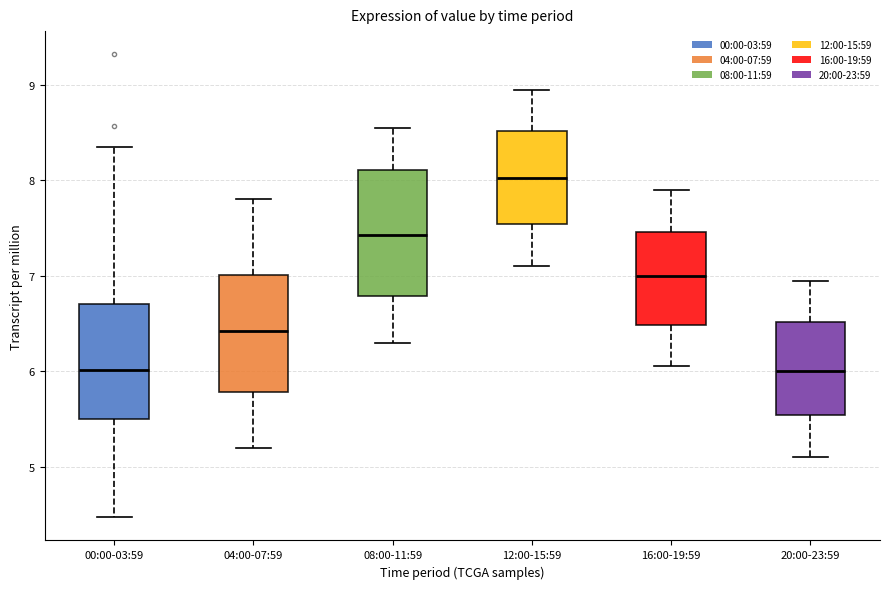

Reading left to right, read every box against the y-axis: the position of its median line, the range the box covers, and the ends of its whiskers. The values are not printed on the chart, so give them approximately, as read against the axis.

00:00-03:59: median 6.0, box 5.5 to 6.7, whiskers 4.5 to 8.4
04:00-07:59: median 6.4, box 5.8 to 7.0, whiskers 5.2 to 7.8
08:00-11:59: median 7.4, box 6.8 to 8.1, whiskers 6.3 to 8.6
12:00-15:59: median 8.0, box 7.5 to 8.5, whiskers 7.1 to 9.0
16:00-19:59: median 7.0, box 6.5 to 7.5, whiskers 6.1 to 7.9
20:00-23:59: median 6.0, box 5.5 to 6.5, whiskers 5.1 to 7.0